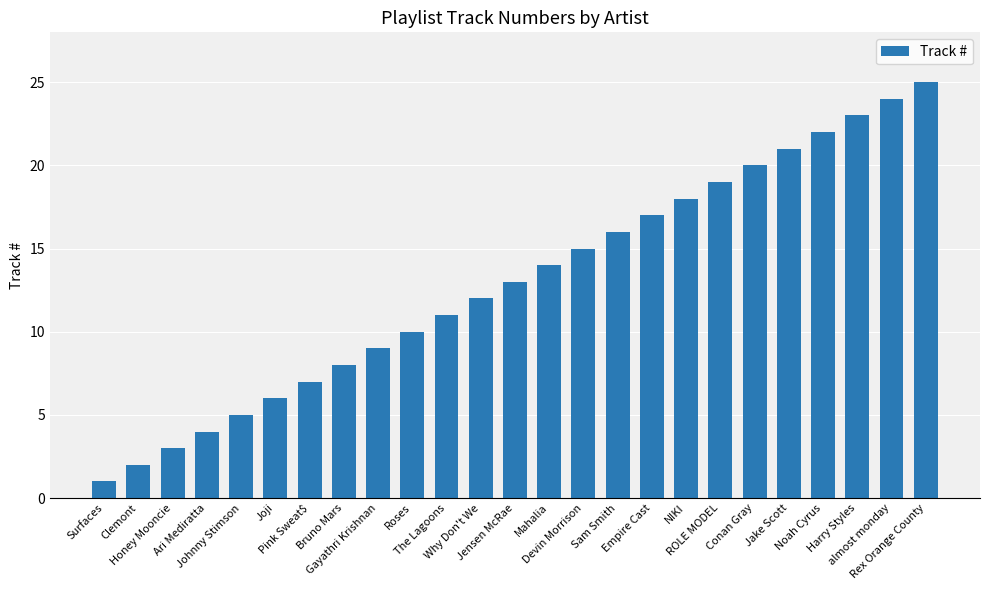

At which label is the value closest to 13?

Jensen McRae